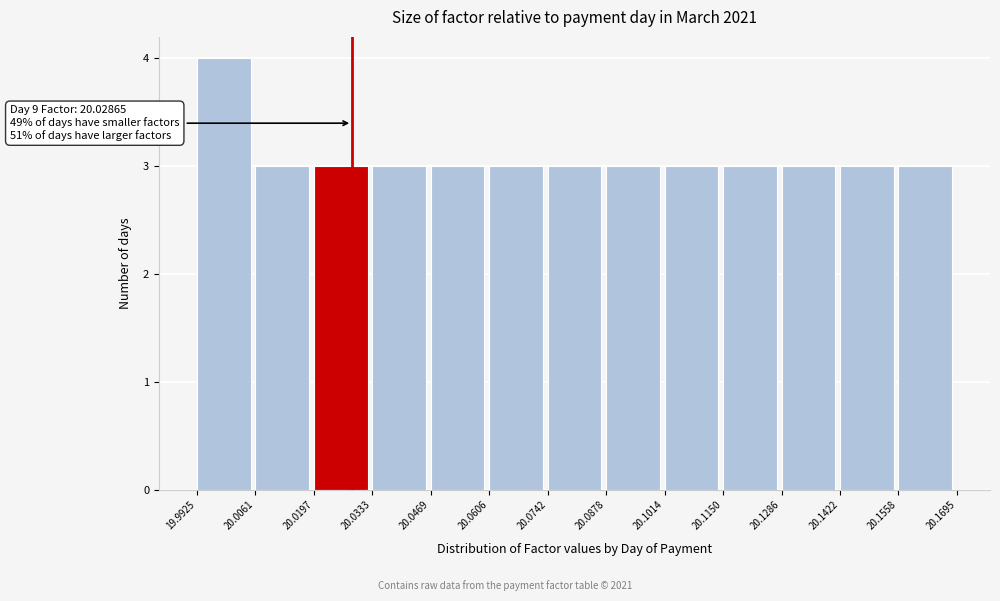

Over which range of the x-axis is the bar tallest?

19.9925 to 20.0061